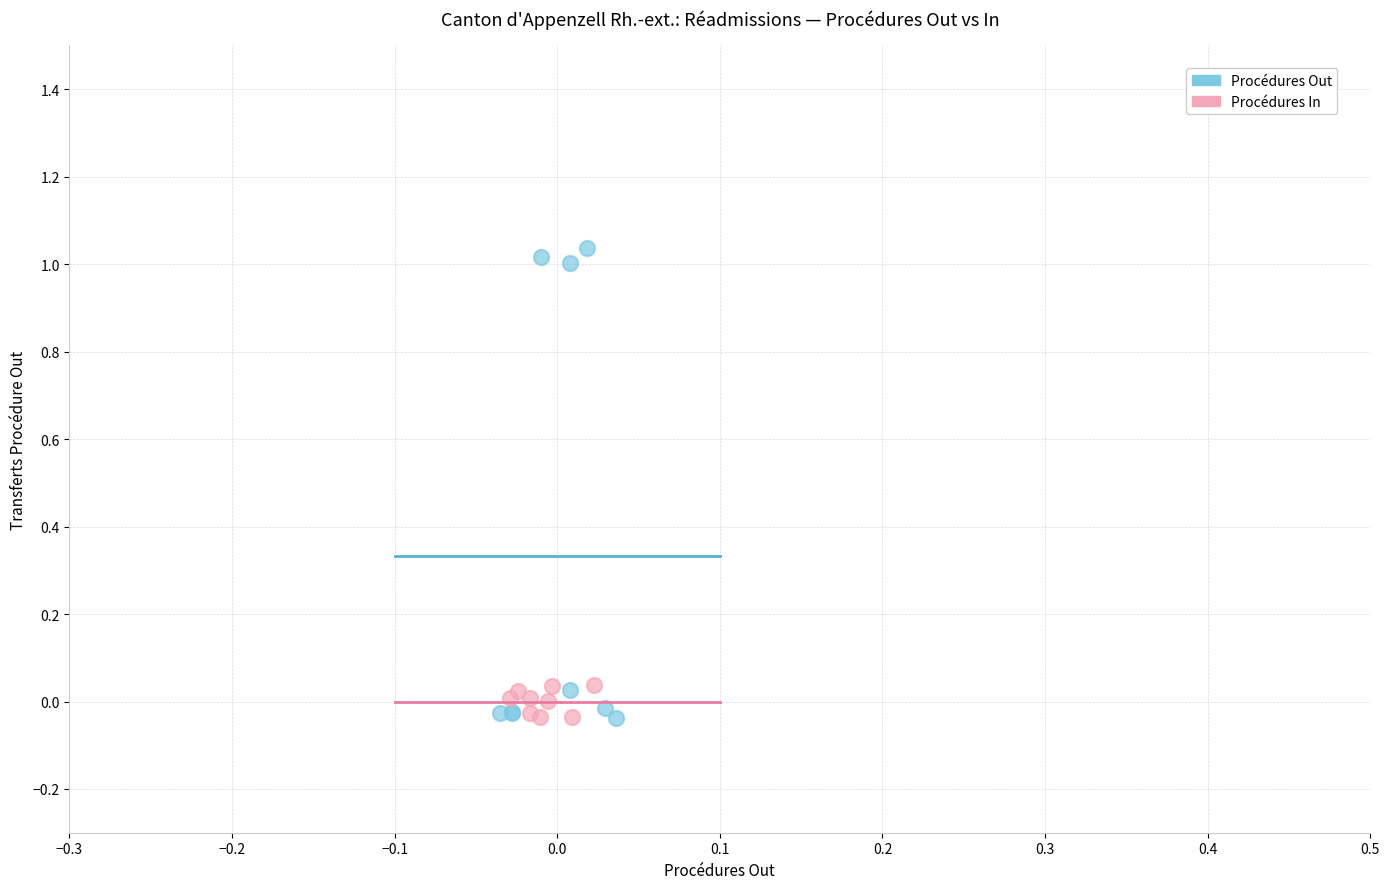

Which series reaches the maximum Y coordinate?

Procédures Out